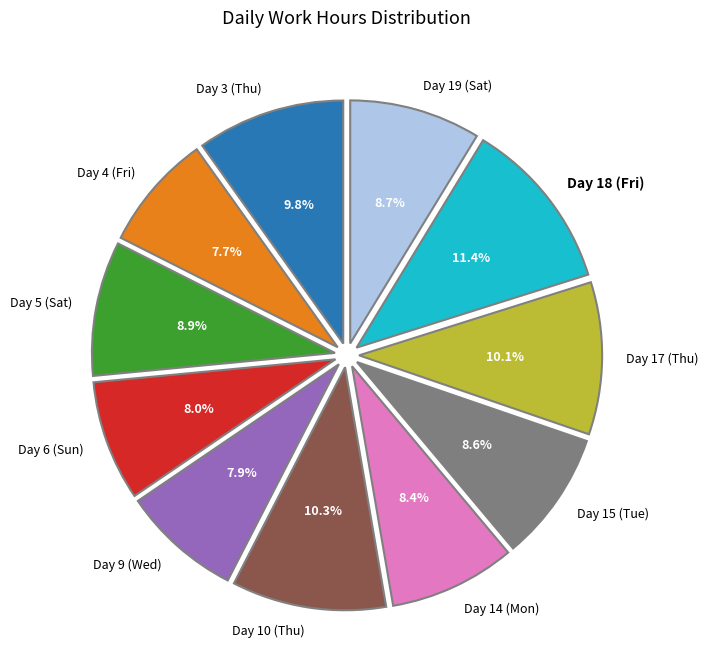

How much of the chart is everything except Day 15 (Tue)?

91.4%